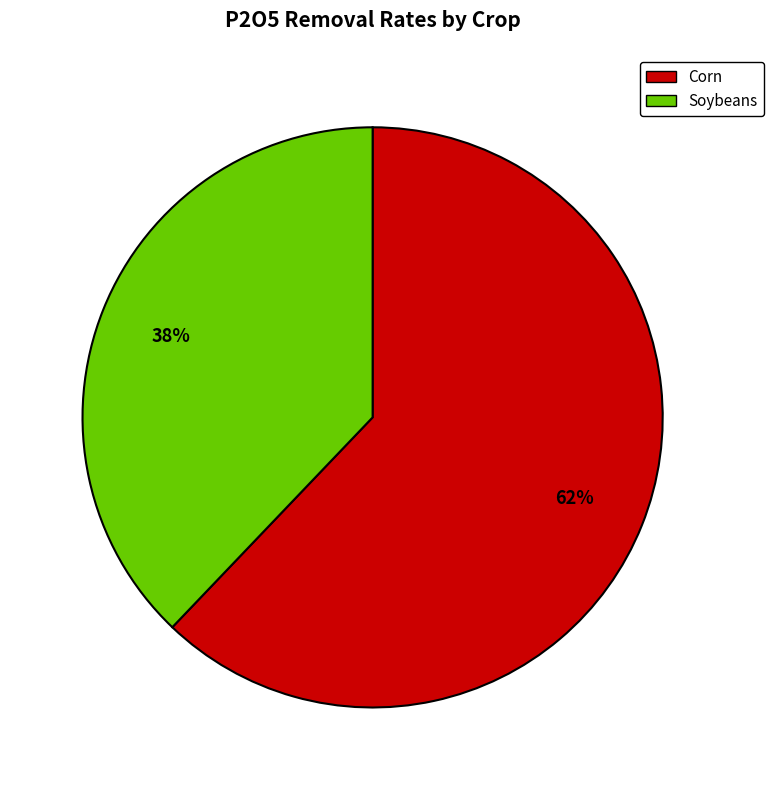

To the nearest percent, what percentage of the pie is Corn?

62%